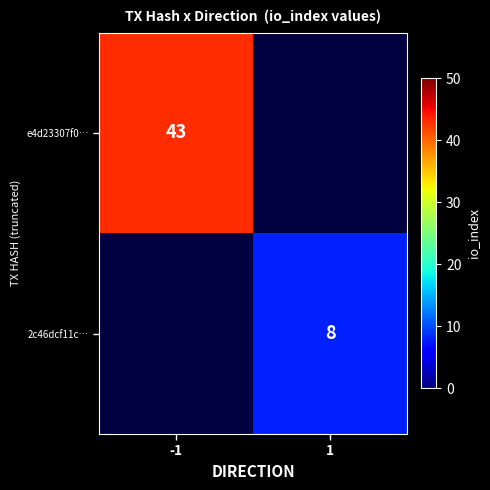

Is it true that 2c46dcf11c… equals 8 at 1?

True